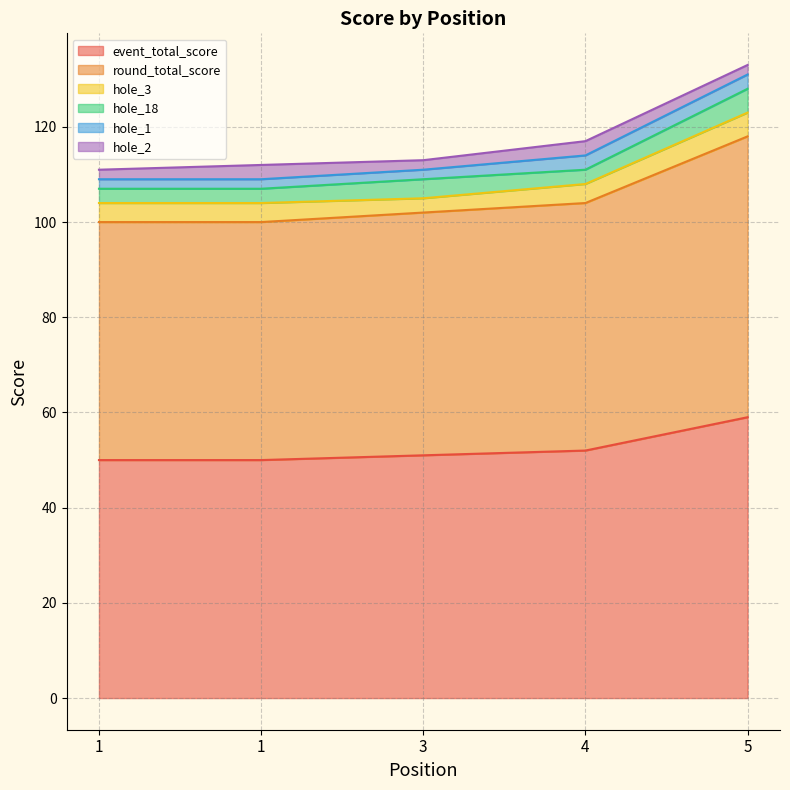

What is the highest value of the round_total_score series?

59